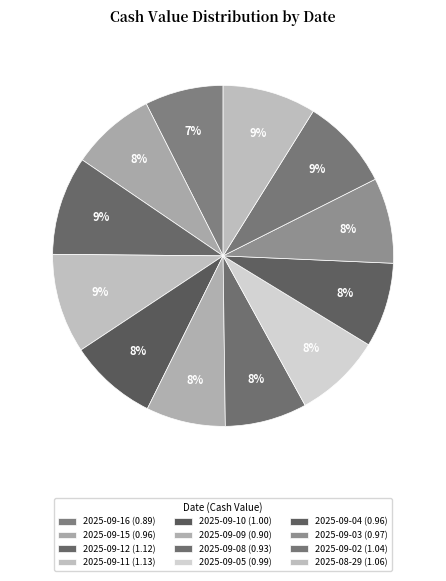

Count the number of slices in the pie.

12